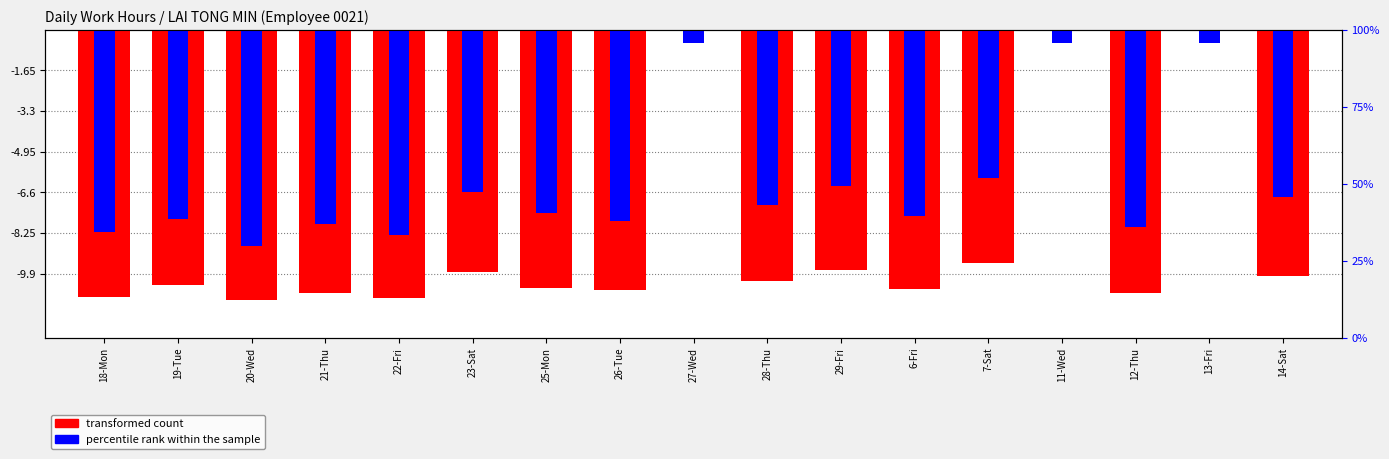

At which label is percentile rank within the sample closest to -4?

7-Sat